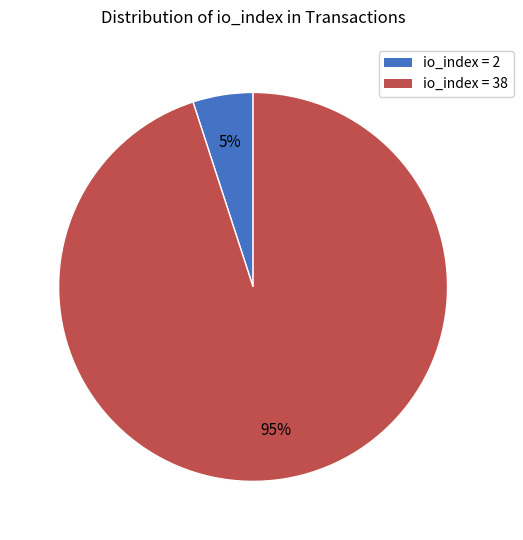

Is the sum of io_index = 2 and io_index = 38 greater than half?

Yes